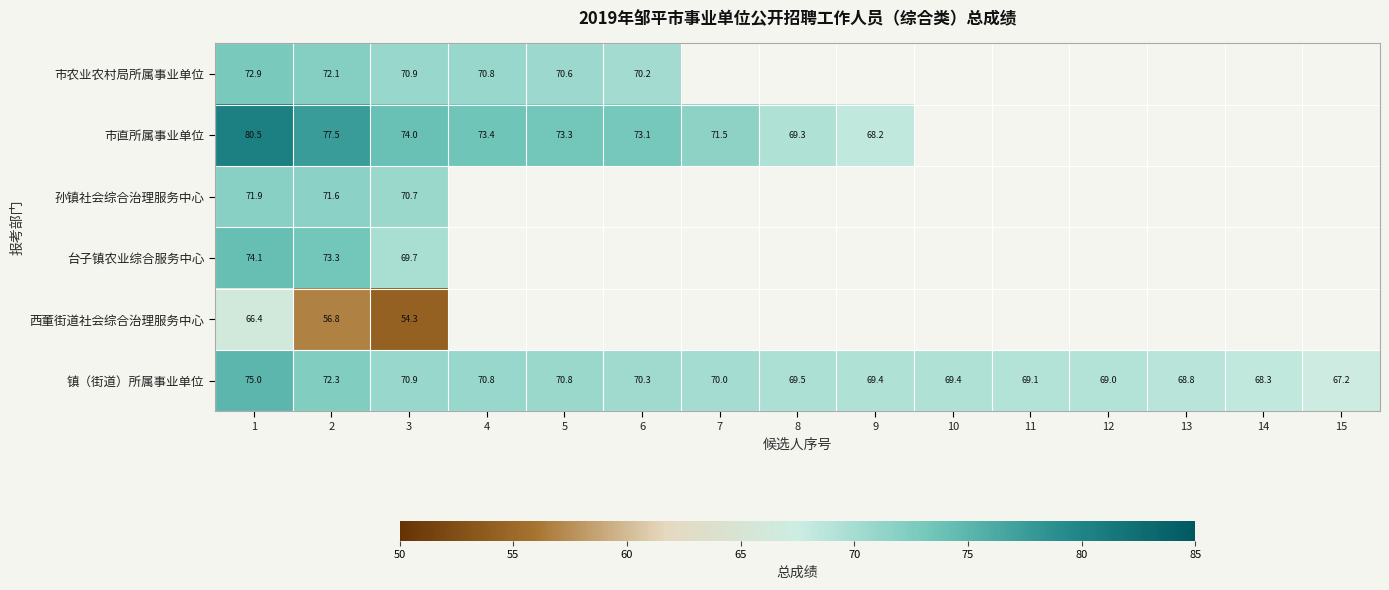

How many distinct data groups are displayed?

6